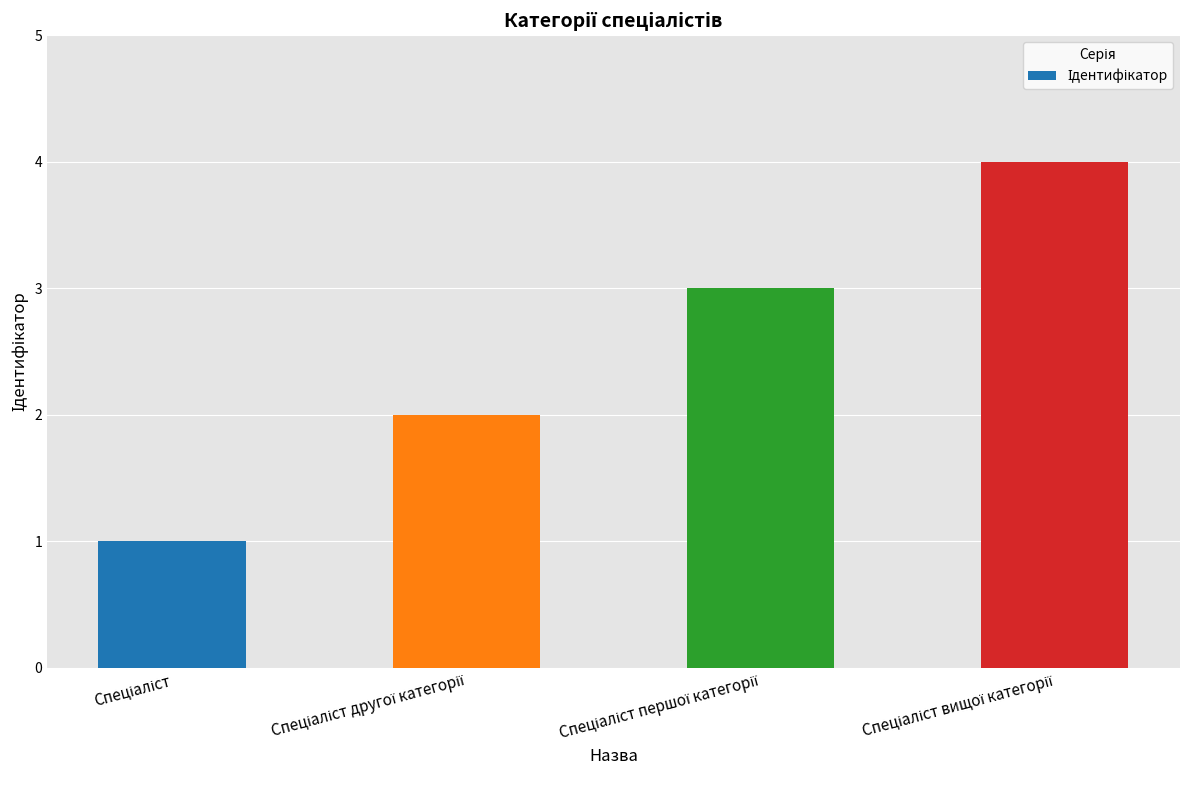

What is the greatest value displayed?

4